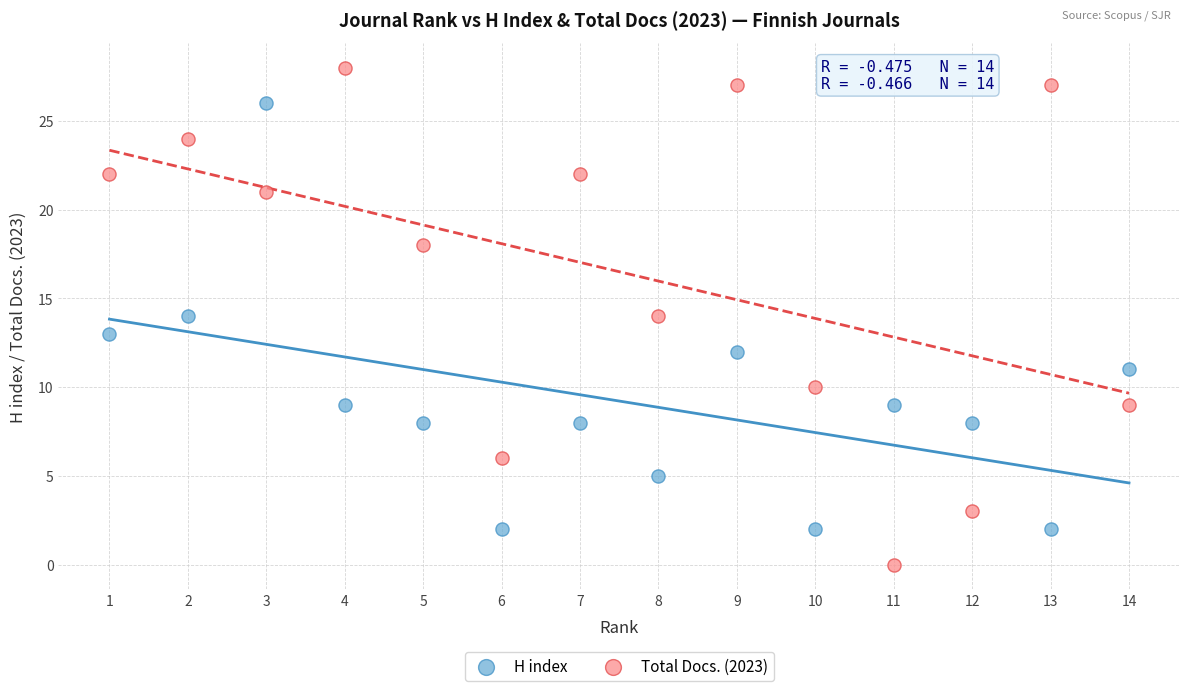

What is the X range (max minus min) for the scatter plot?

13